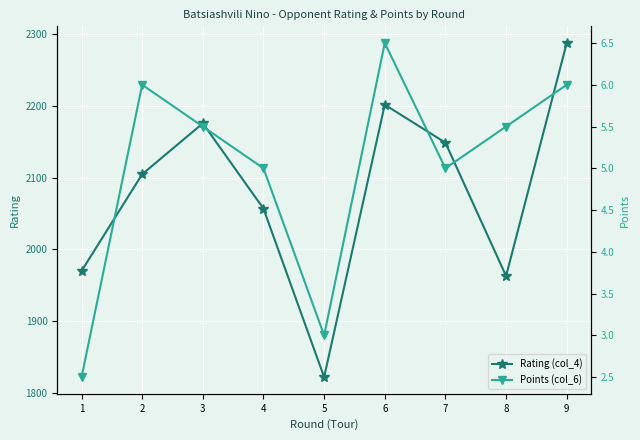

What is the total value across all series at 6?

2208.5